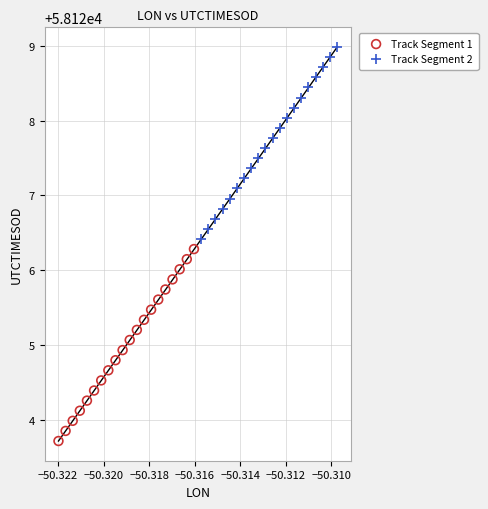

Which series contains the highest Y value?

Track Segment 2